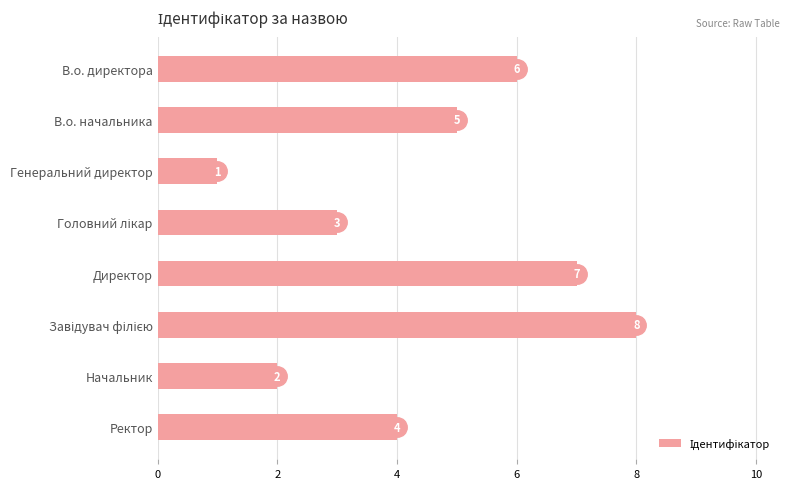

What is the label of the 4th bar from the bottom?

Директор